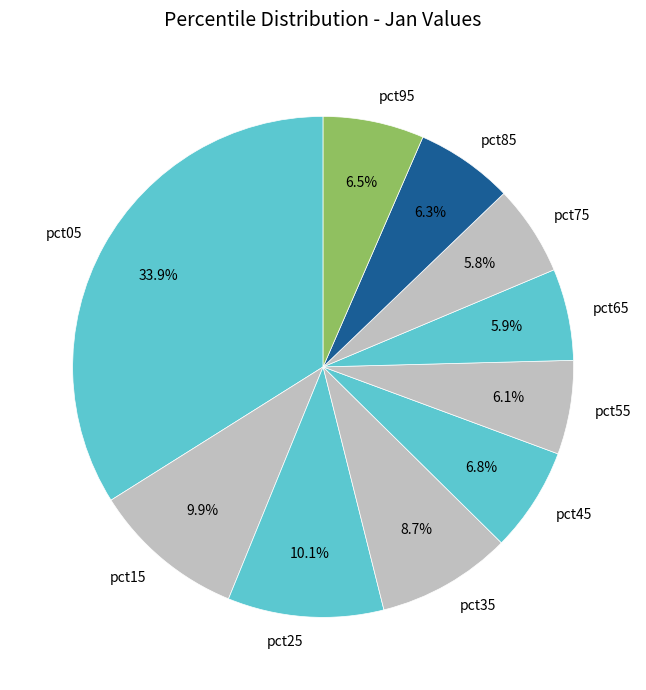

What is the total percentage of pct95 and pct45?

13.3%